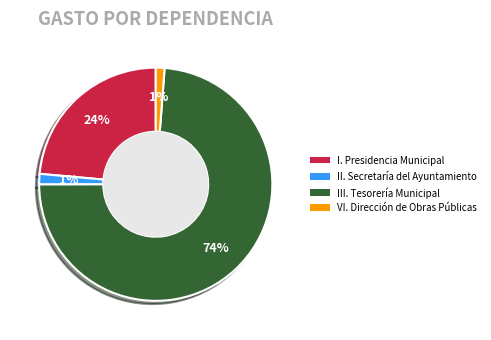

How many segments does this pie chart have?

4